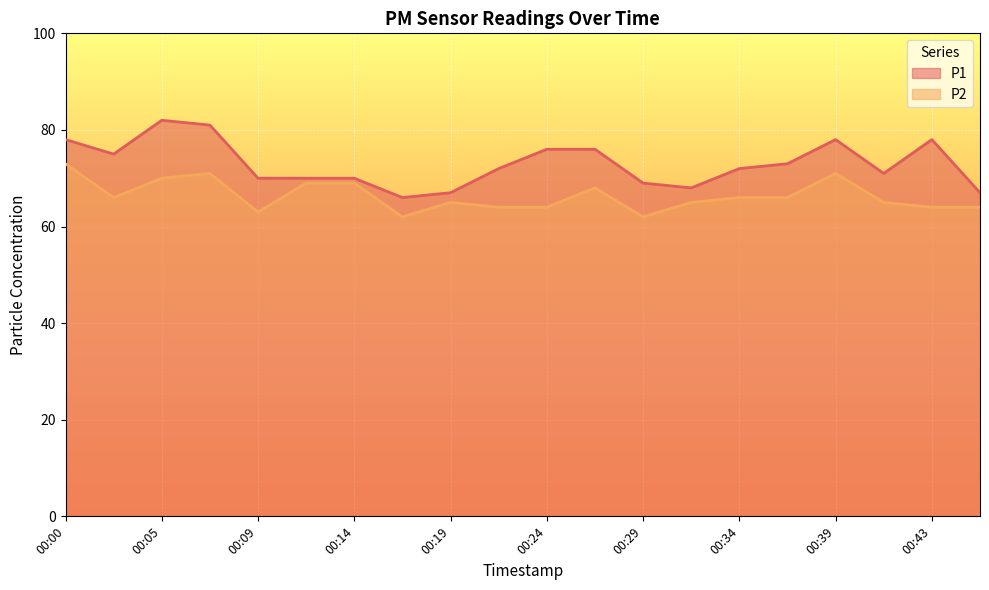

Which series has the largest range (max minus min)?

P1